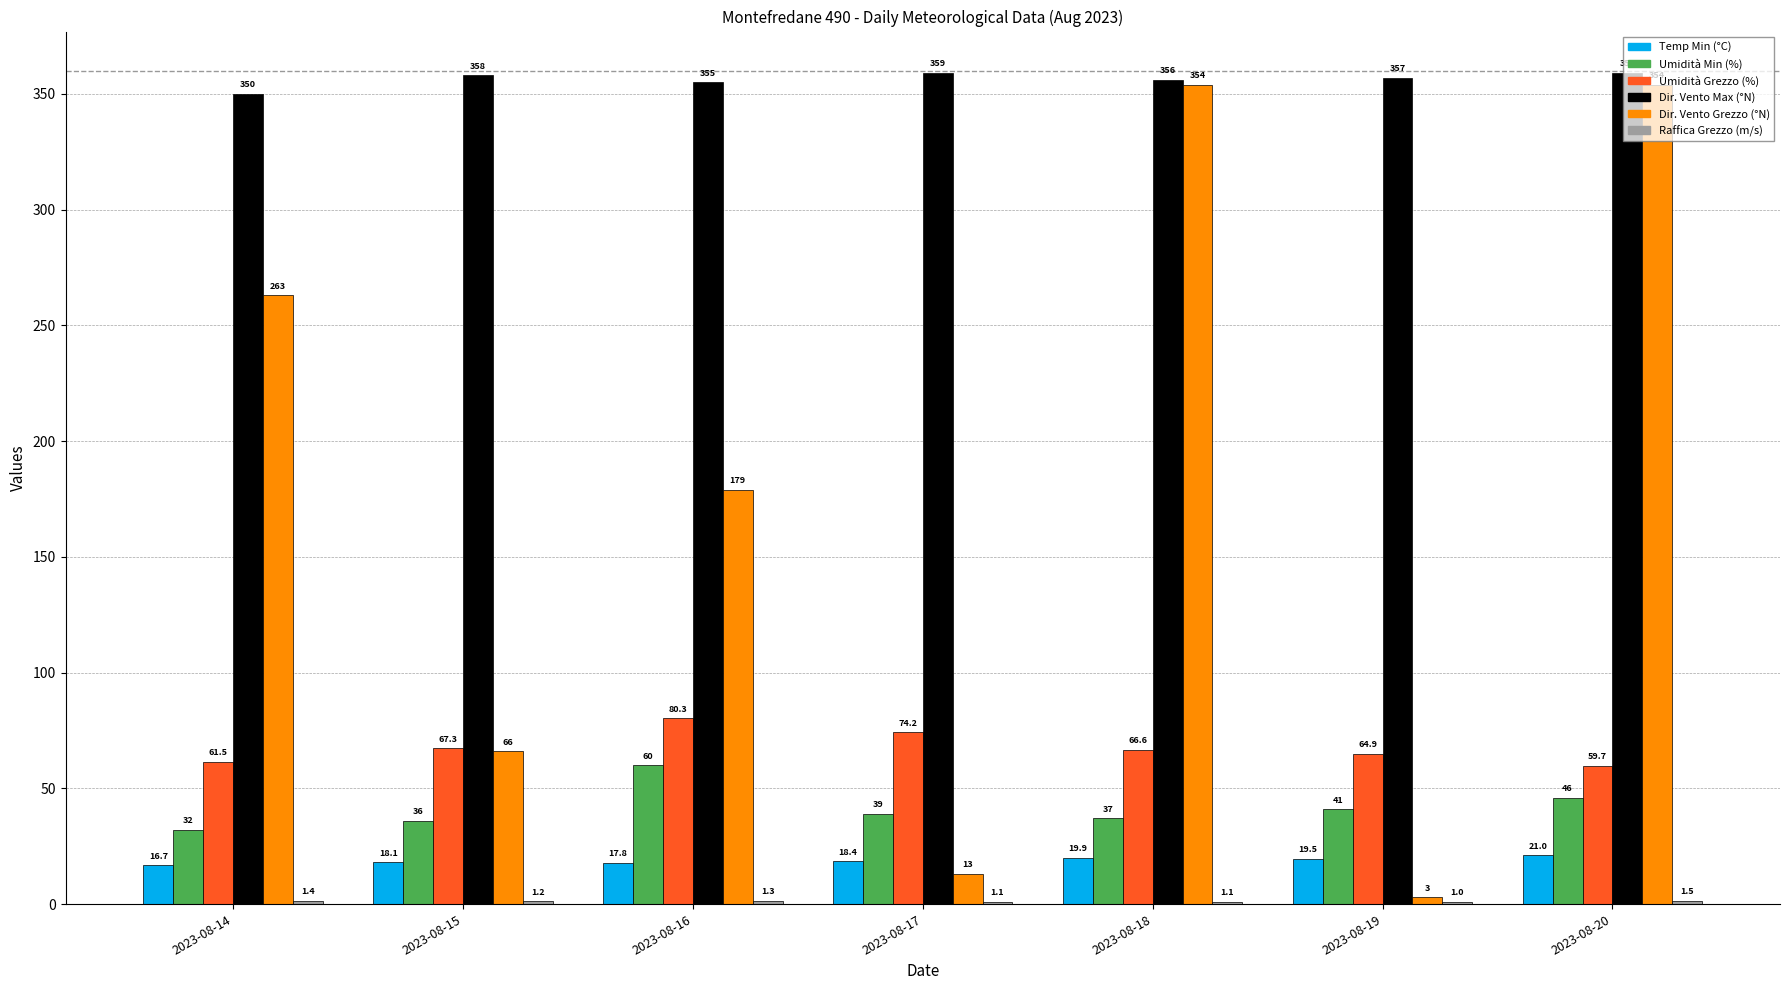

The value of Temp Min (°C) at 2023-08-17 is 18.4. True or false?

True